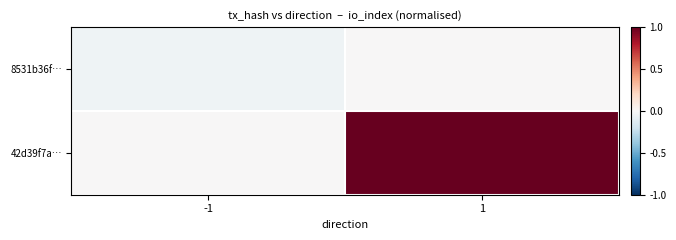

At which category does the chart reach its peak across all series?

1